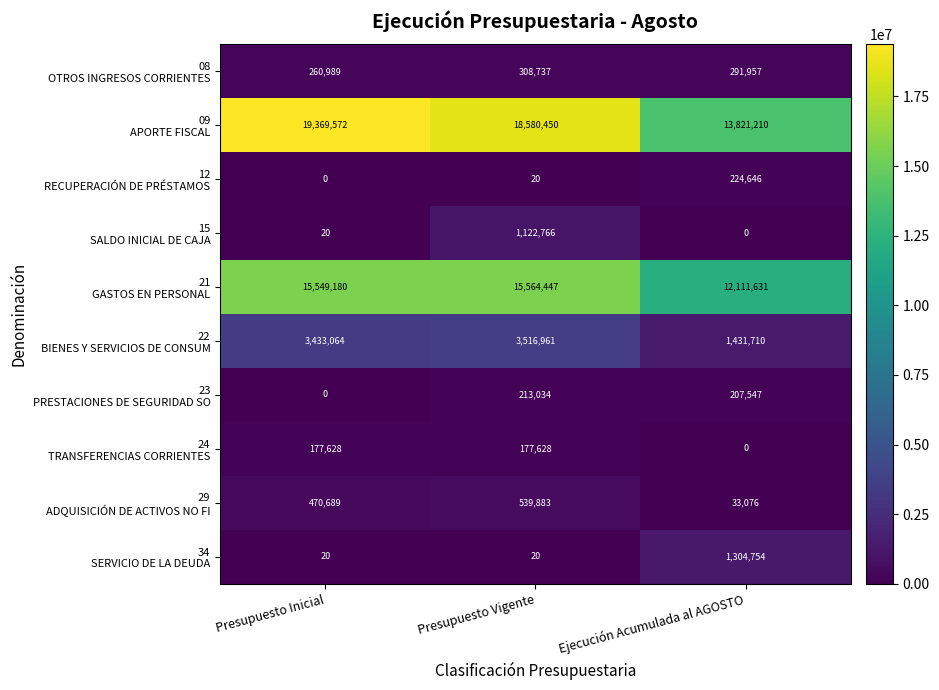

At how many categories does at least one series exceed 6681975?

3